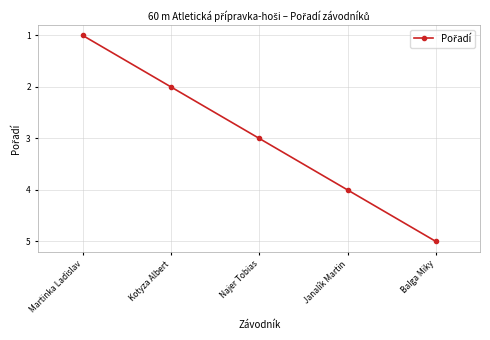

Between Najer Tobias and Janalík Martin, which is larger?

Janalík Martin